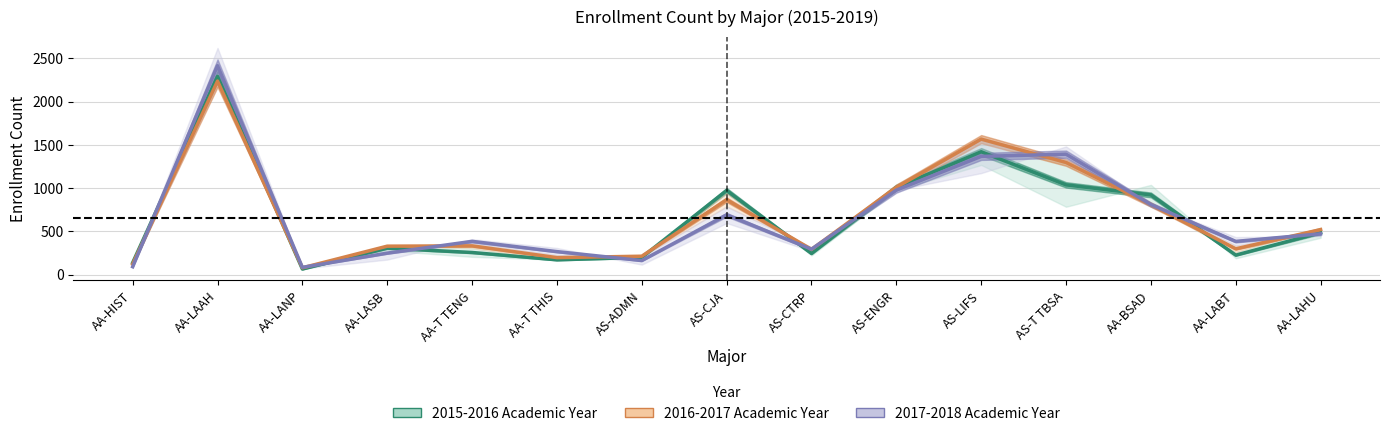

How many values in the 2016-2017 Academic Year series exceed 333?

8